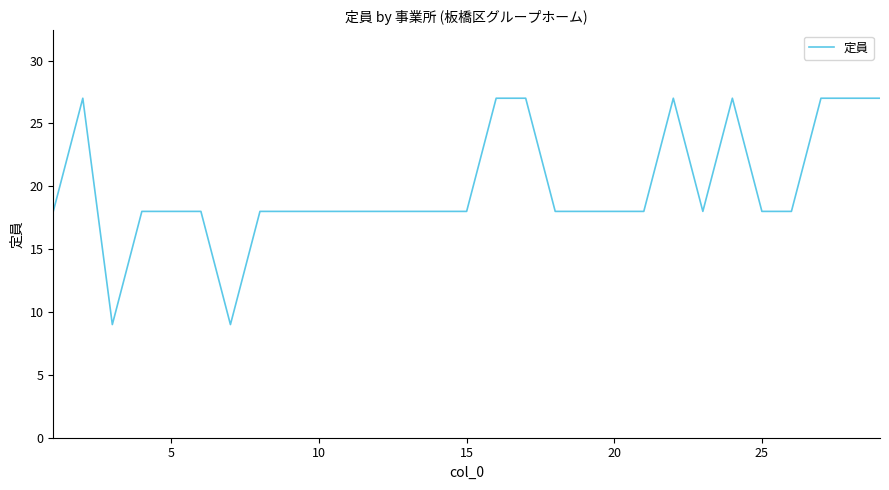

What is the maximum value shown in the chart?

27